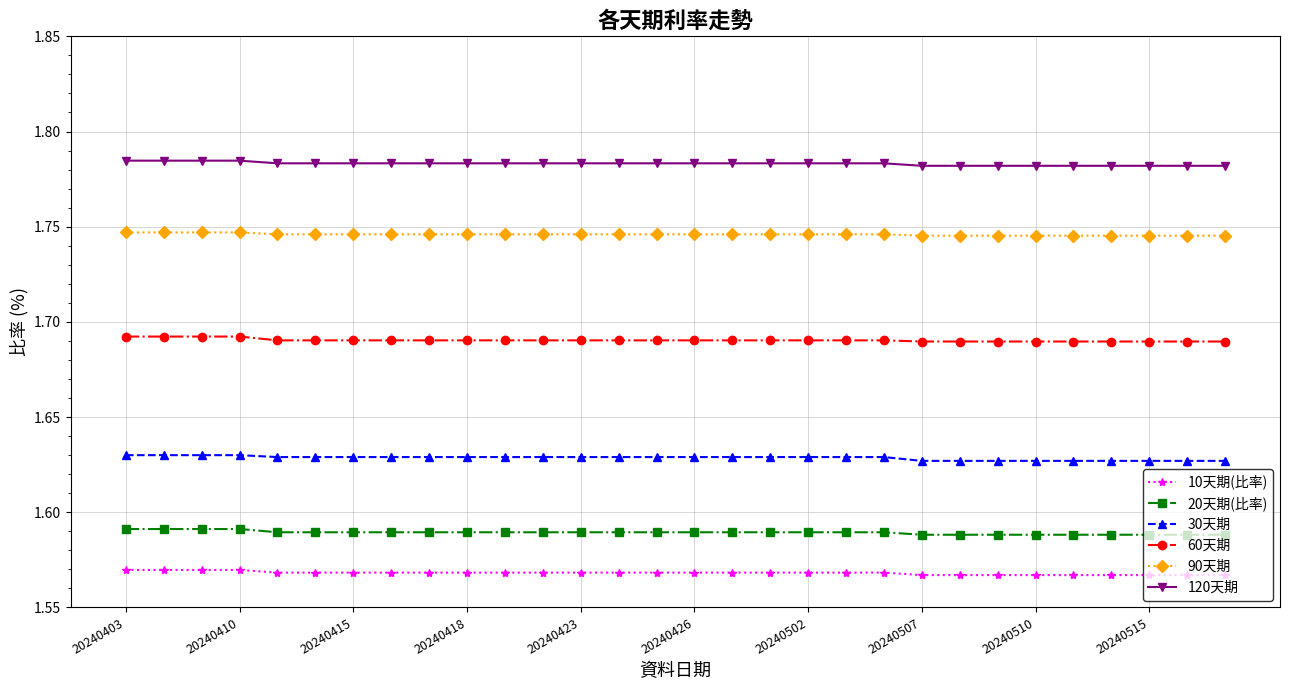

True or false: 120天期 and 10天期(比率) intersect in this chart.

False